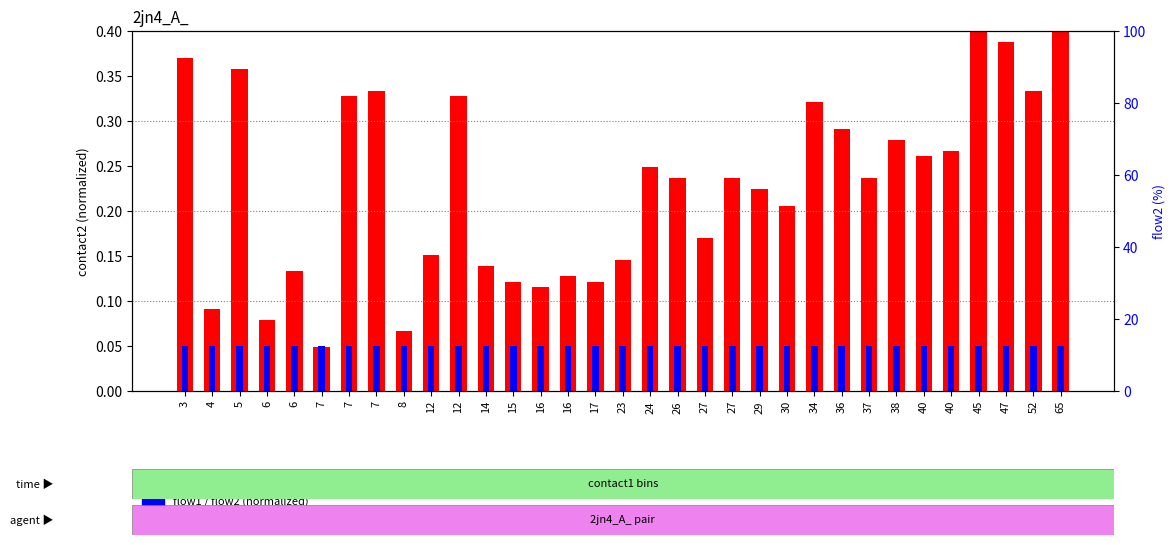

Is the value of flow1 (normalized) at 45 greater than the value of contact2 (normalized) at 23?

No